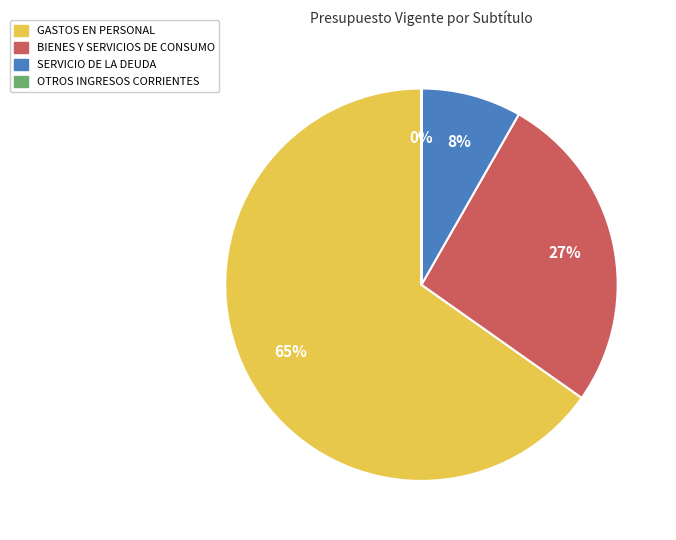

What is the largest slice in the pie chart?

GASTOS EN PERSONAL